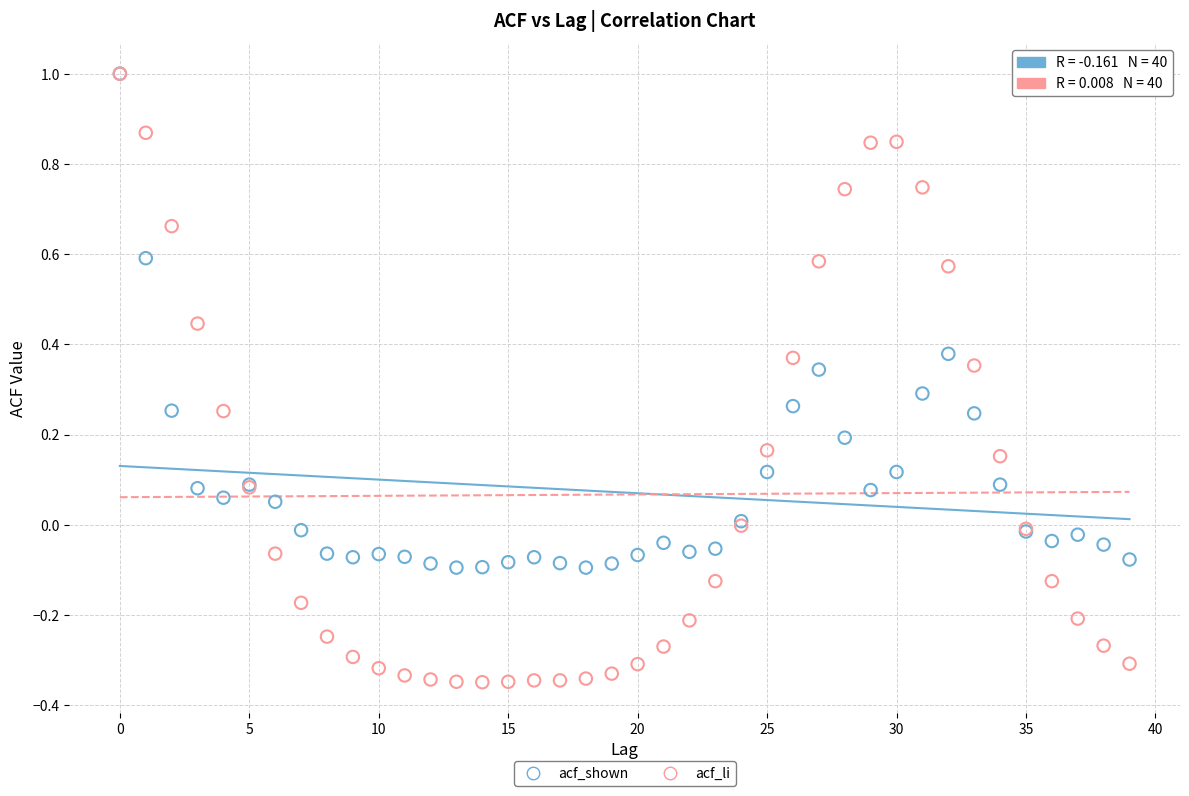

Which series has the largest Y range (max minus min)?

acf_li